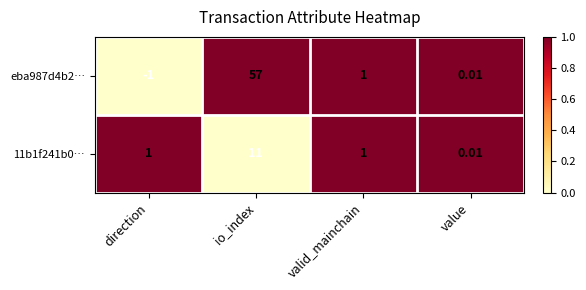

At which label does eba987d4b2… first exceed 1?

io_index